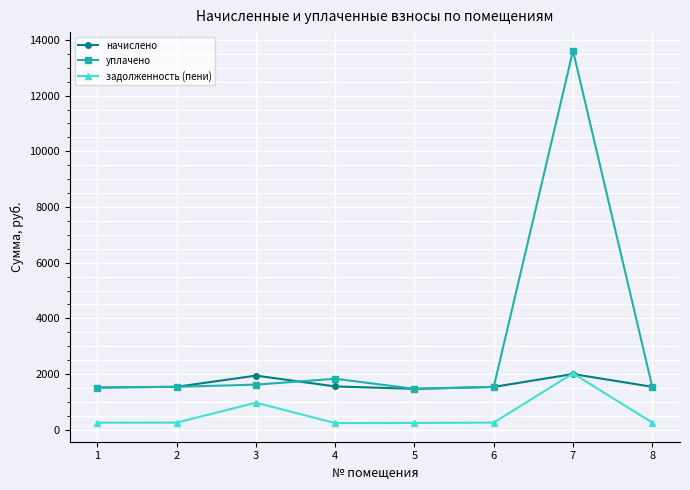

What is the value of the начислено point at the 7th from the left?

2000.2